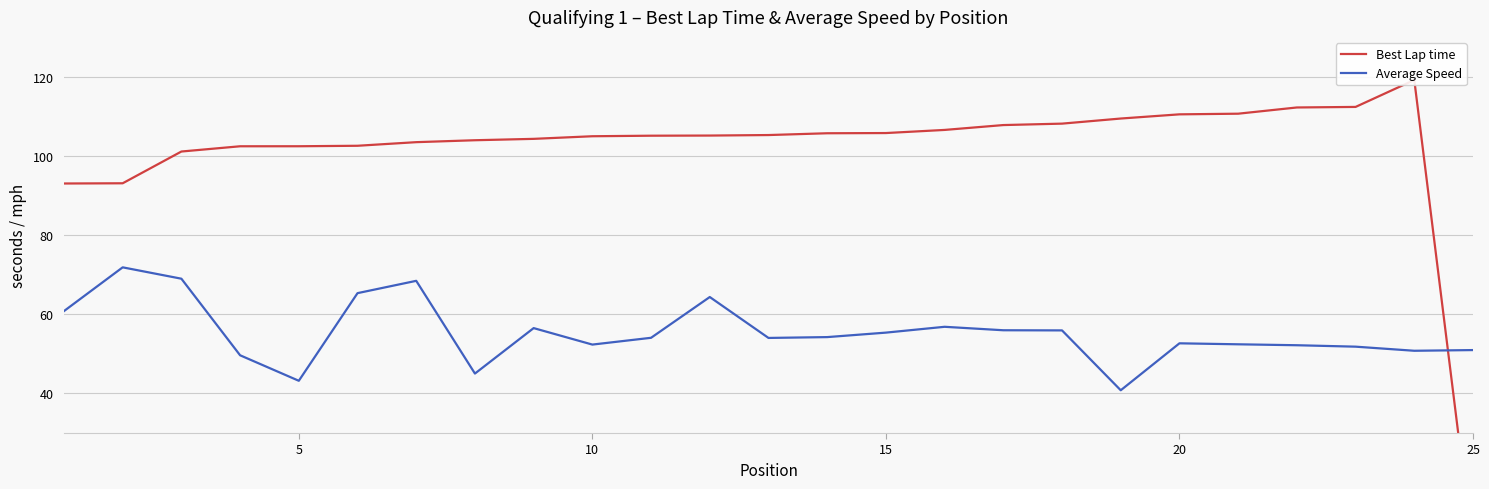

True or false: Average Speed has a value of 32.1 at 20.

False